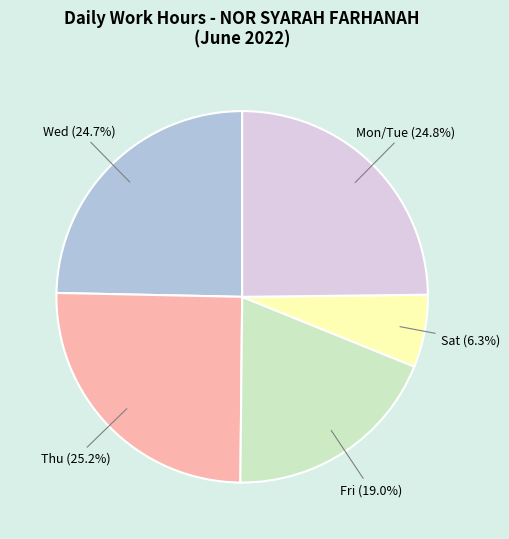

Is Thu the majority of the pie?

No